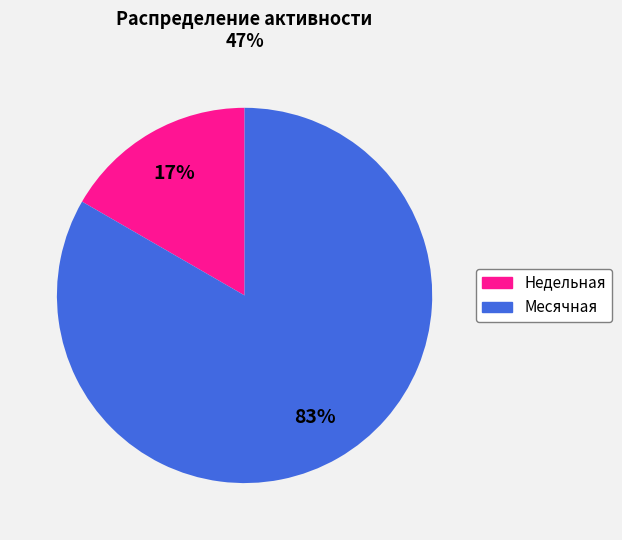

Which has a higher value, Месячная or Недельная?

Месячная